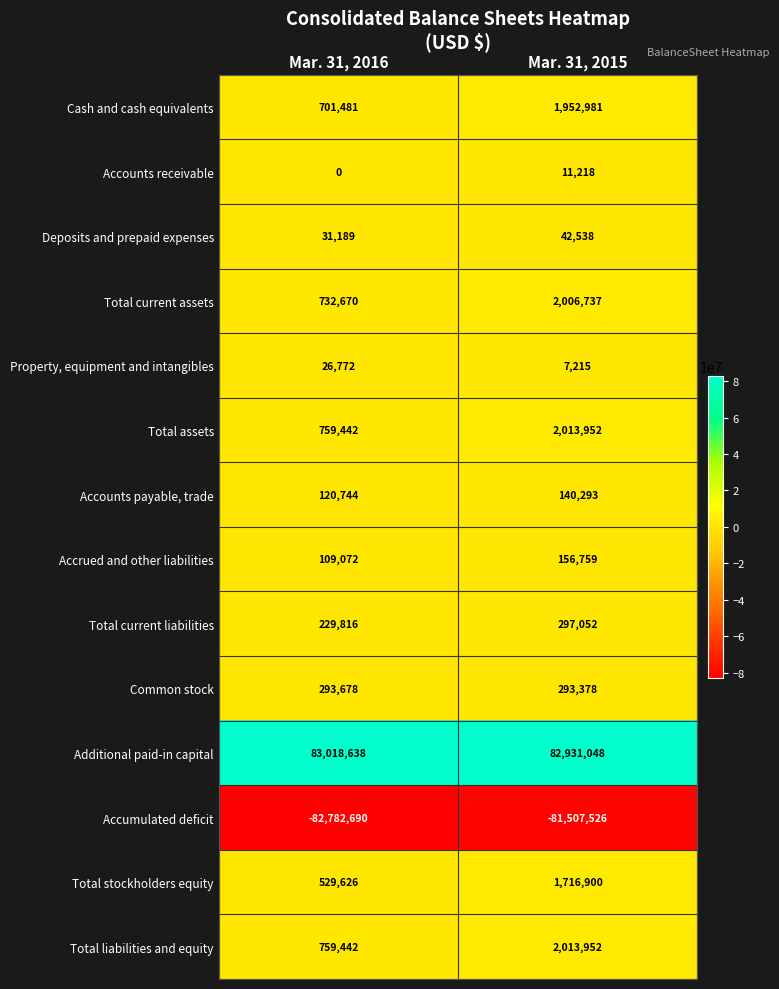

Which category has the lowest value across all series?

Mar. 31, 2016